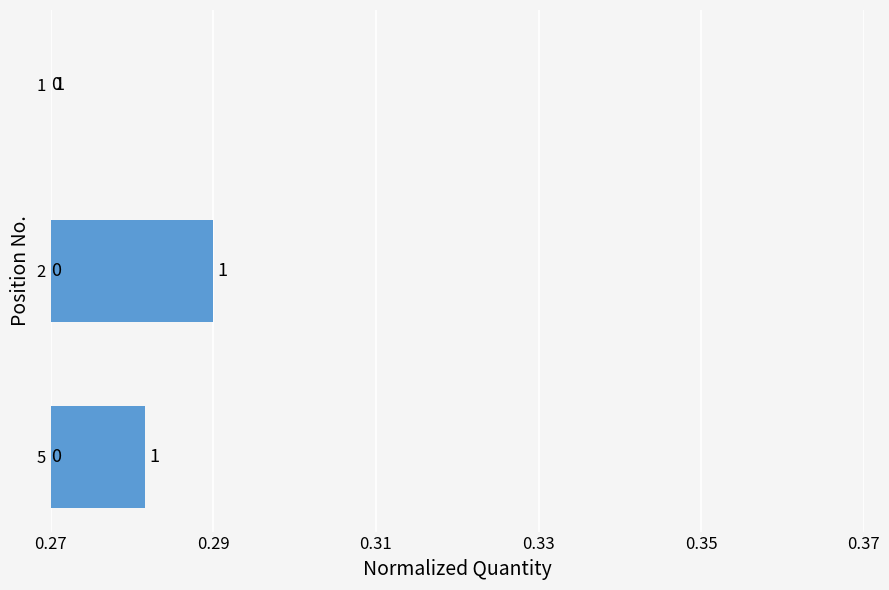

Does the chart contain stacked bars?

No